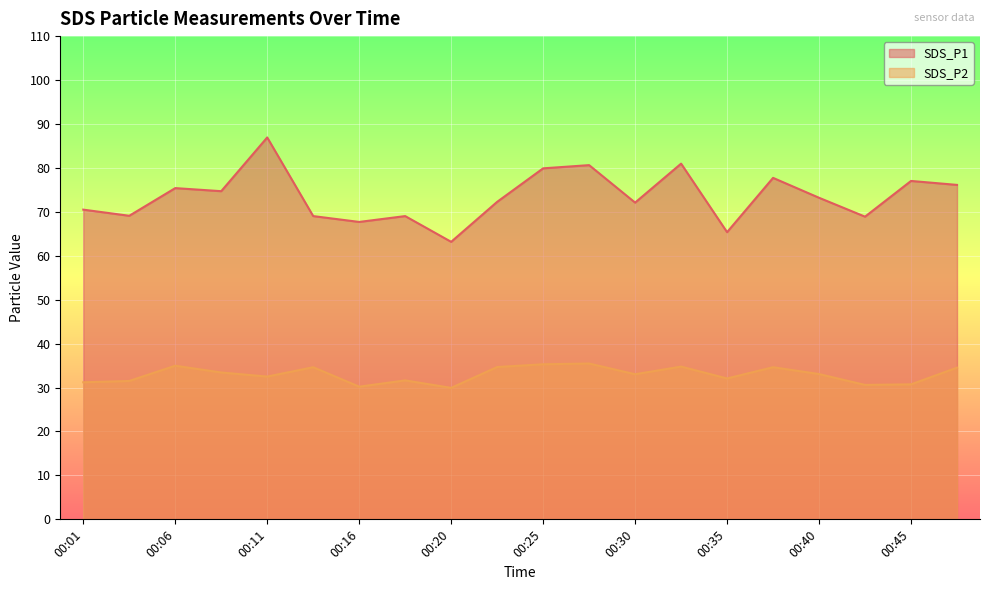

Between 00:28 and 00:03, which is larger?

00:28